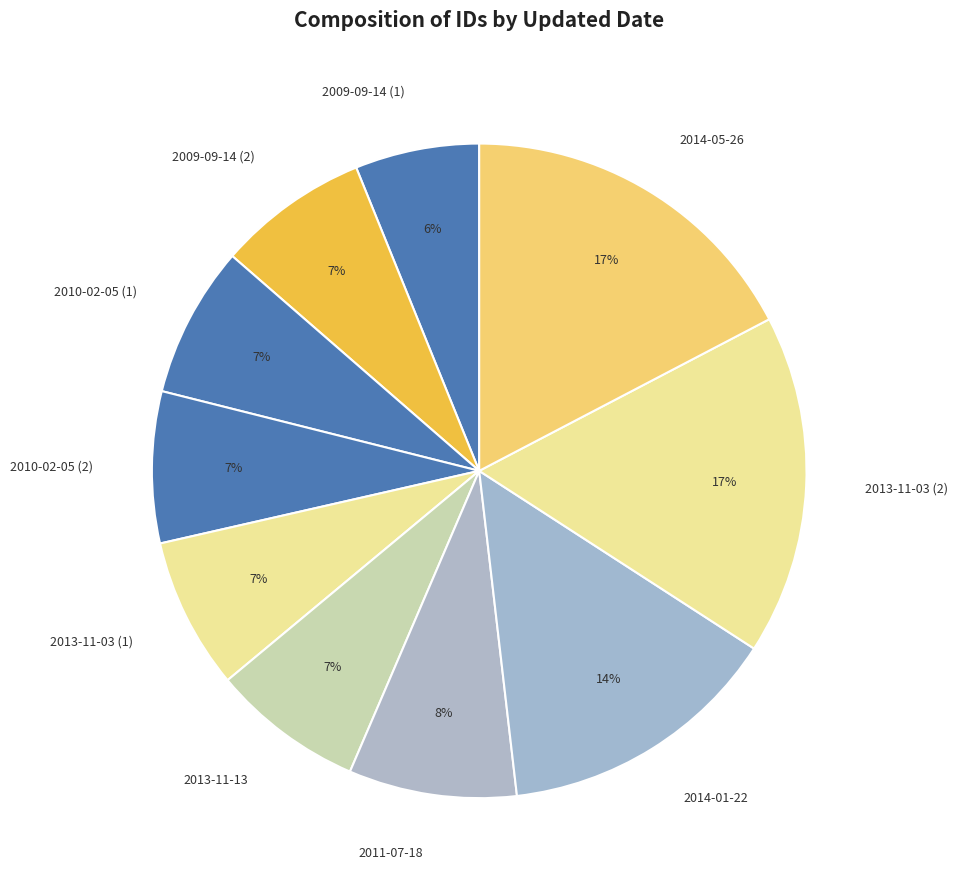

True or false: 2009-09-14 (2) accounts for 1% of the total.

False